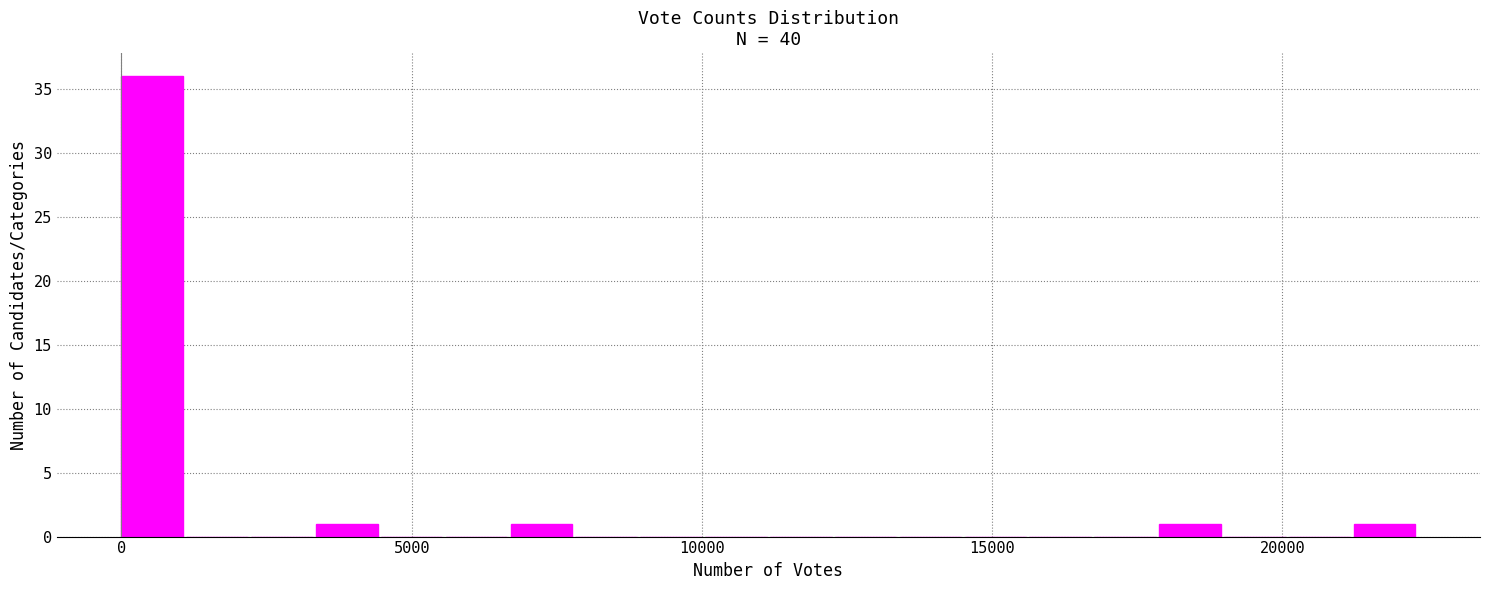

Read against the x-axis, roughly where is the centre of the tallest bar?

500